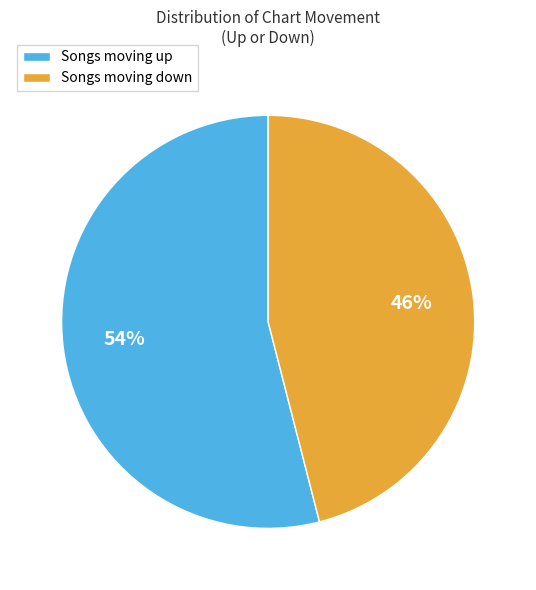

Is there any slice that represents more than half of the pie?

Yes